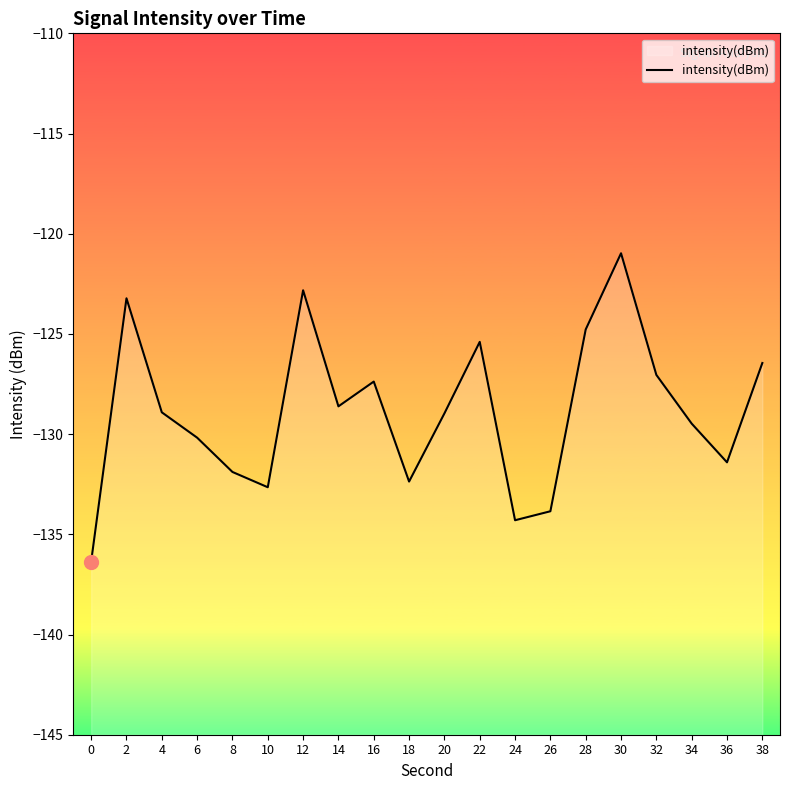

Does the chart have visible grid lines?

No